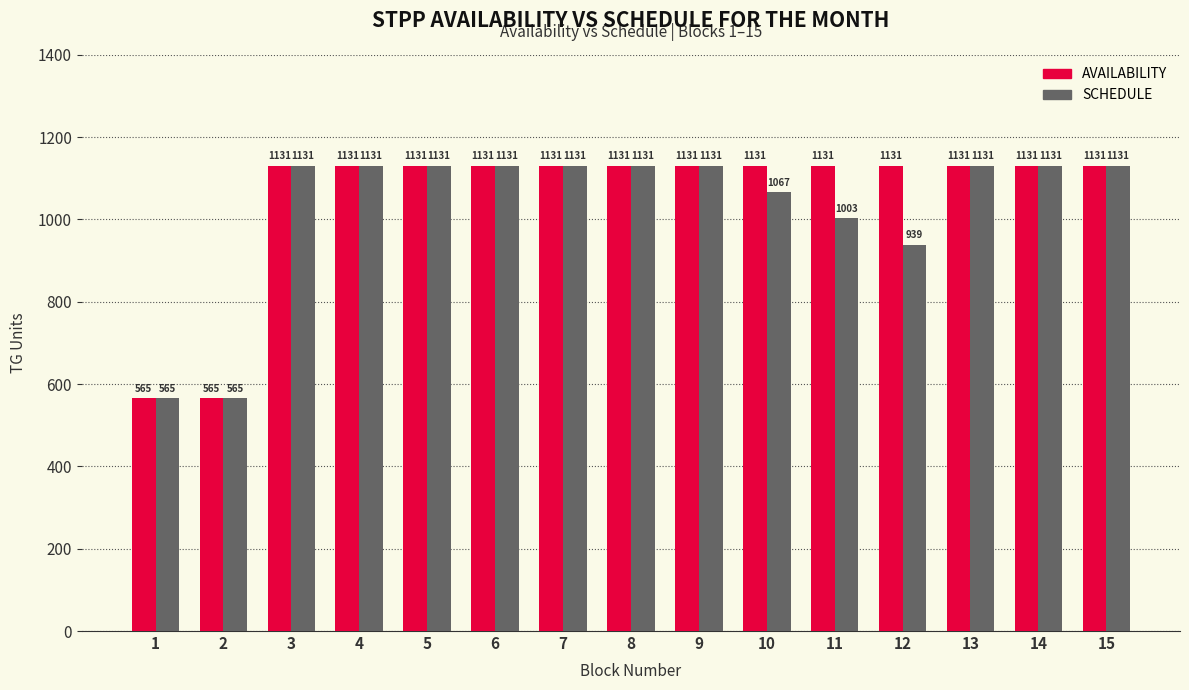

At how many categories does at least one series exceed 911?

13